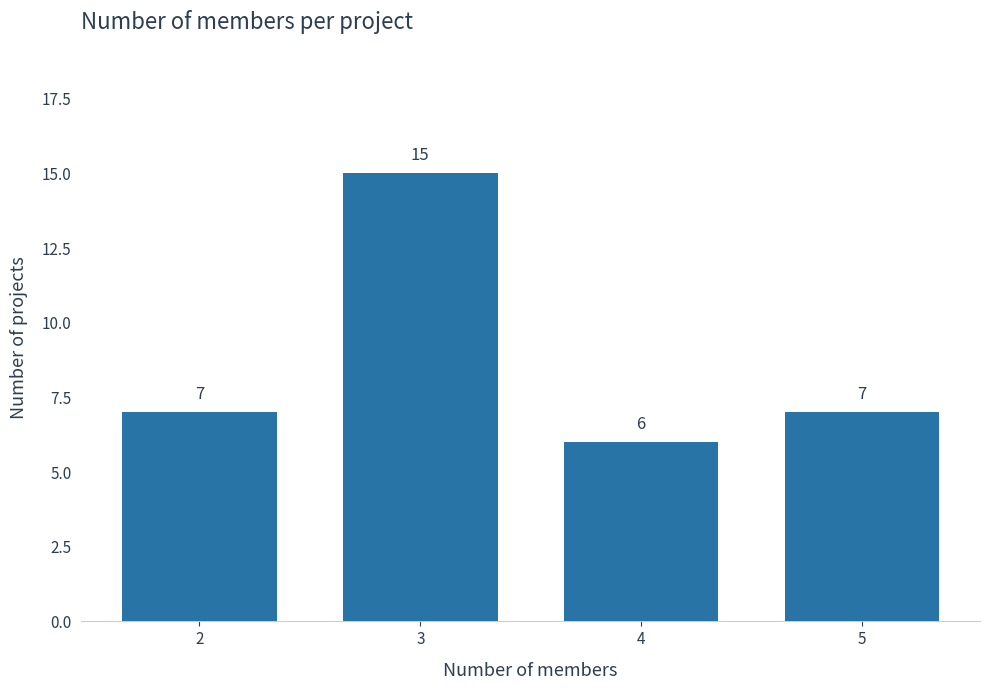

Reading left to right, list all the values displayed in this chart.

7	15	6	7